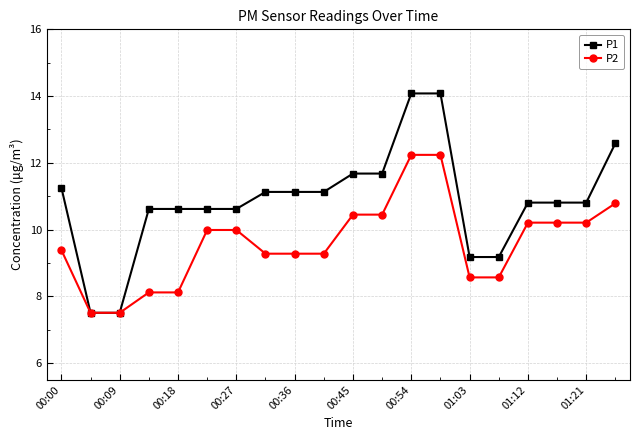

List the series in order of their overall mean, highest first.

P1, P2